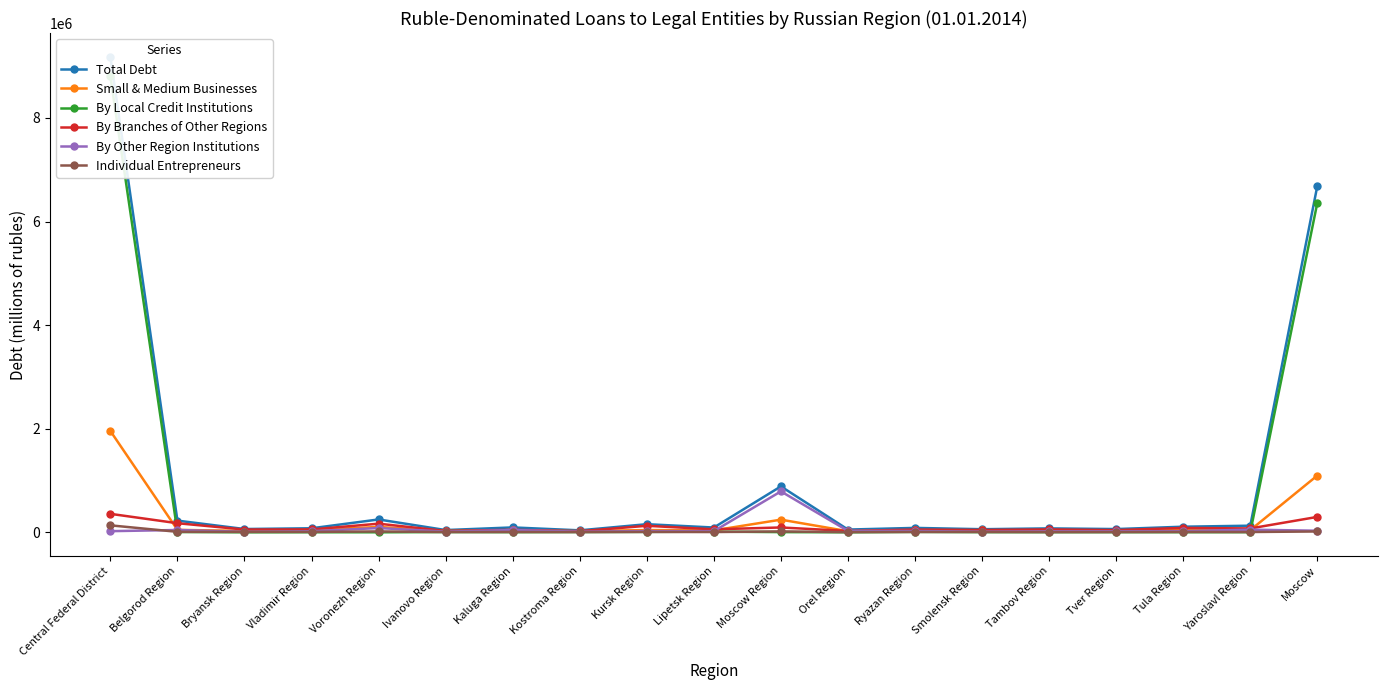

What is the difference between the maximum and second lowest values in the By Local Credit Institutions series?

8803784